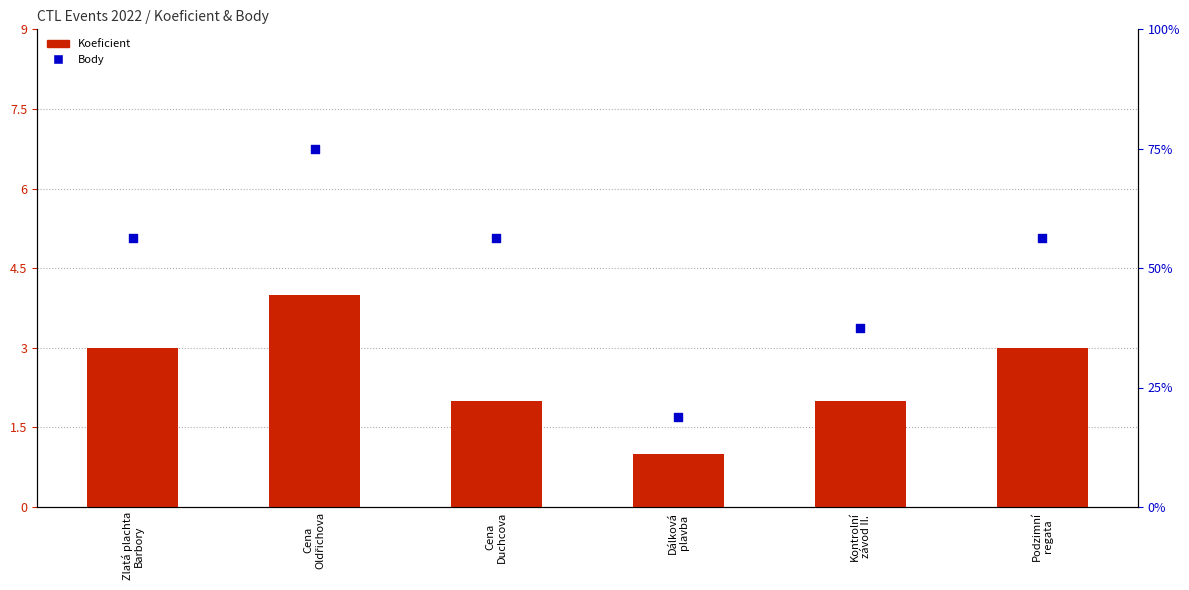

At which category is the sum across all series the highest?

Cena
Oldřichova